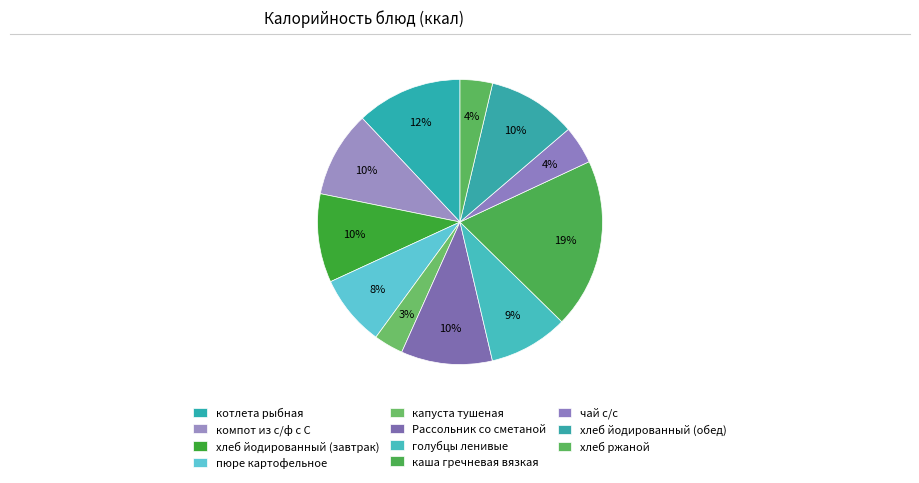

To the nearest percent, what is the difference between the пюре картофельное and котлета рыбная slice percentages?

4%